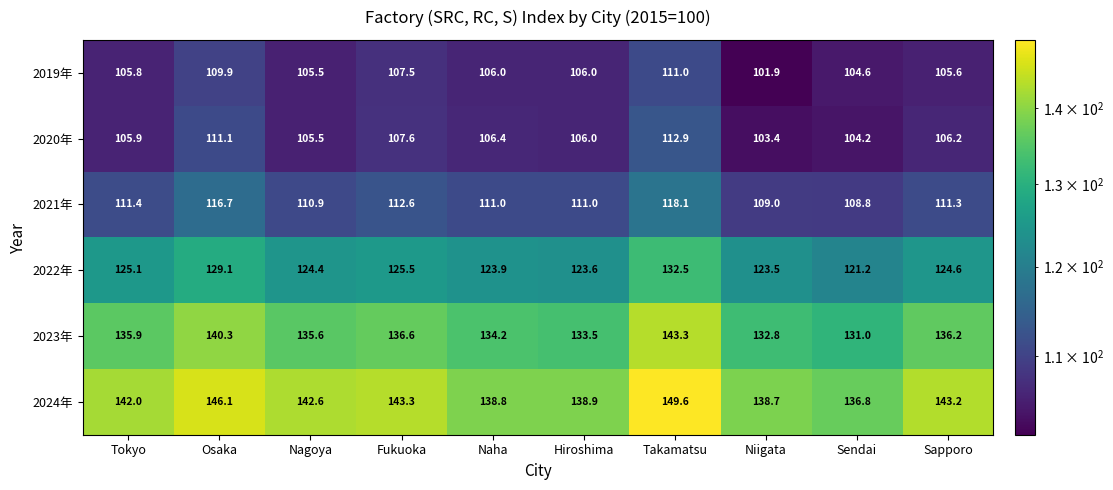

What is the minimum value shown in the chart?

101.9